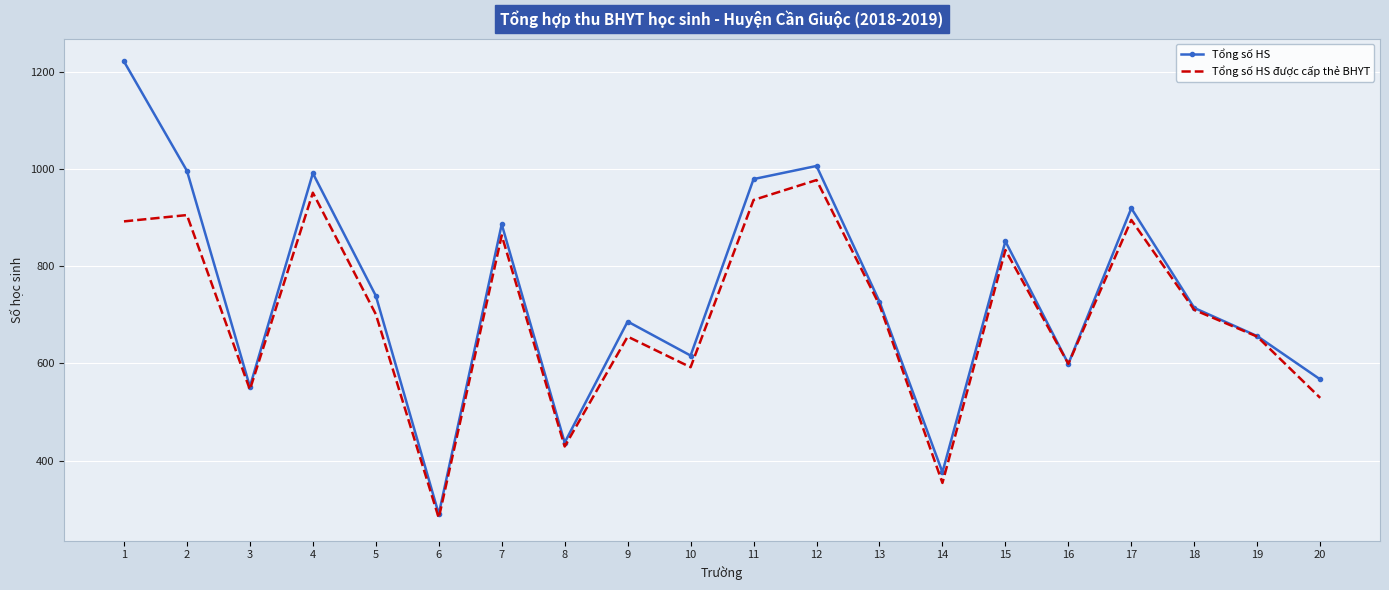

Where is the first local minimum for Tổng số HS được cấp thẻ BHYT?

3